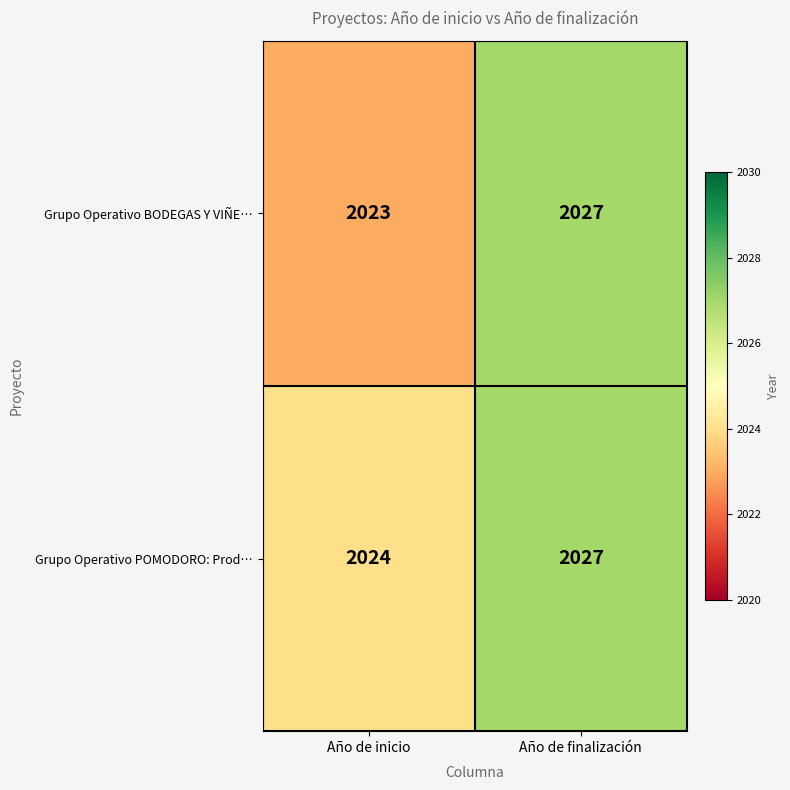

The value of Grupo Operativo BODEGAS Y VIÑE… at Año de finalización is 1317. True or false?

False